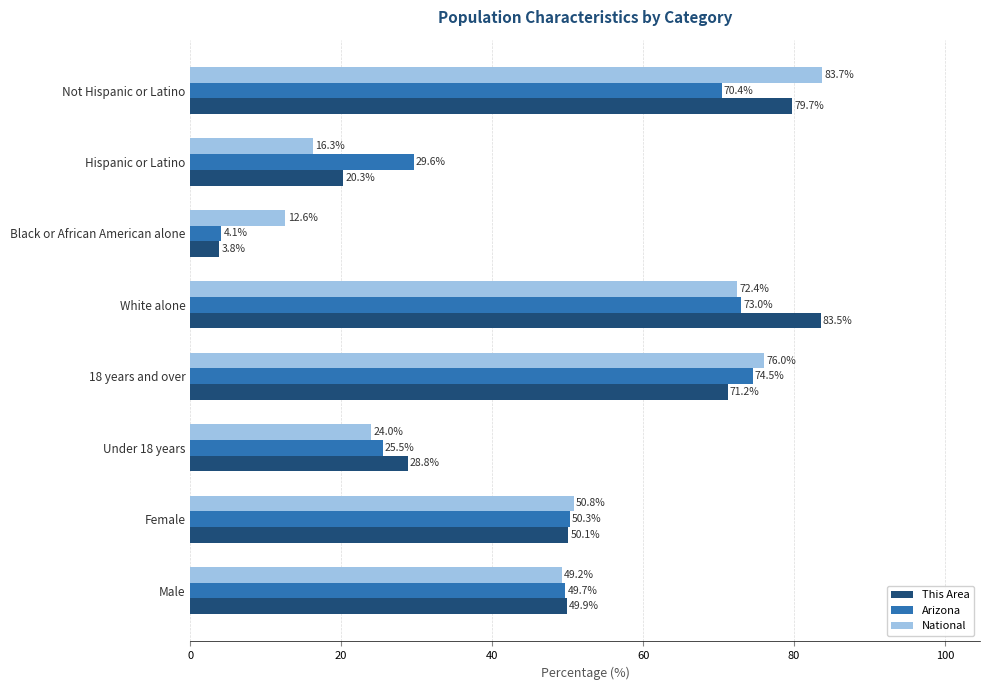

Where is This Area nearest to the value 43?

Male